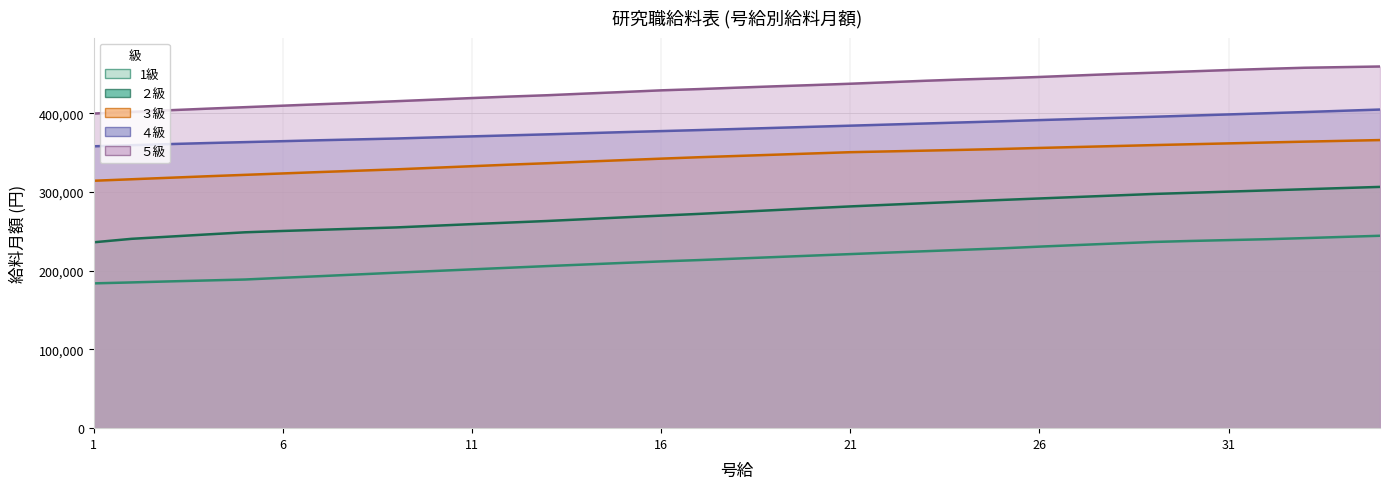

What is the average value of the ２級 series?

274309